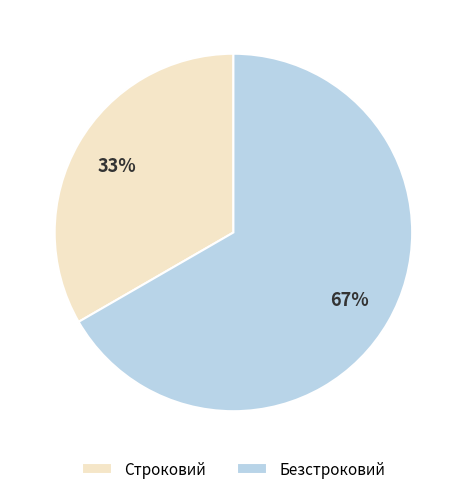

Approximately how many times larger is the value at Безстроковий compared to Строковий?

2.0